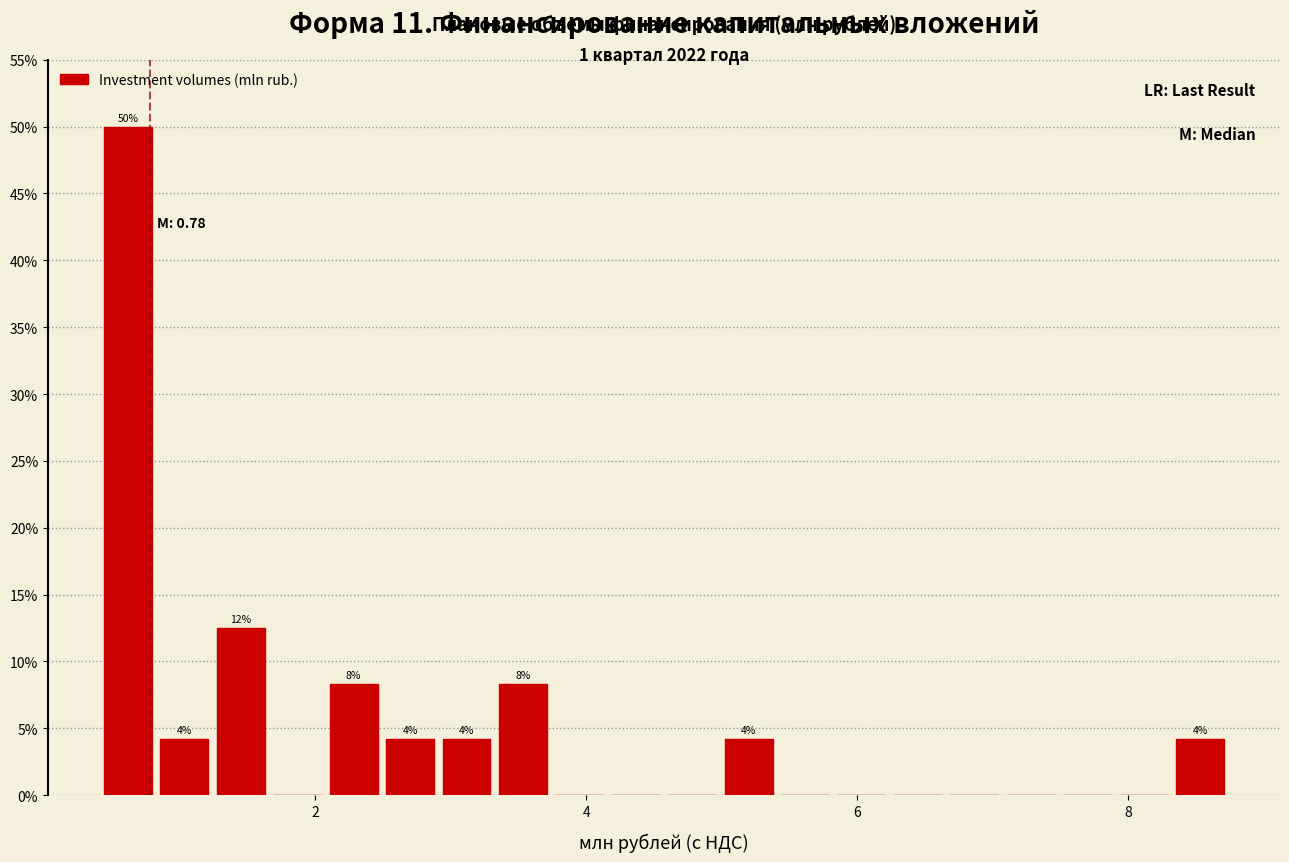

Read against the x-axis, roughly where is the centre of the tallest bar?

0.6